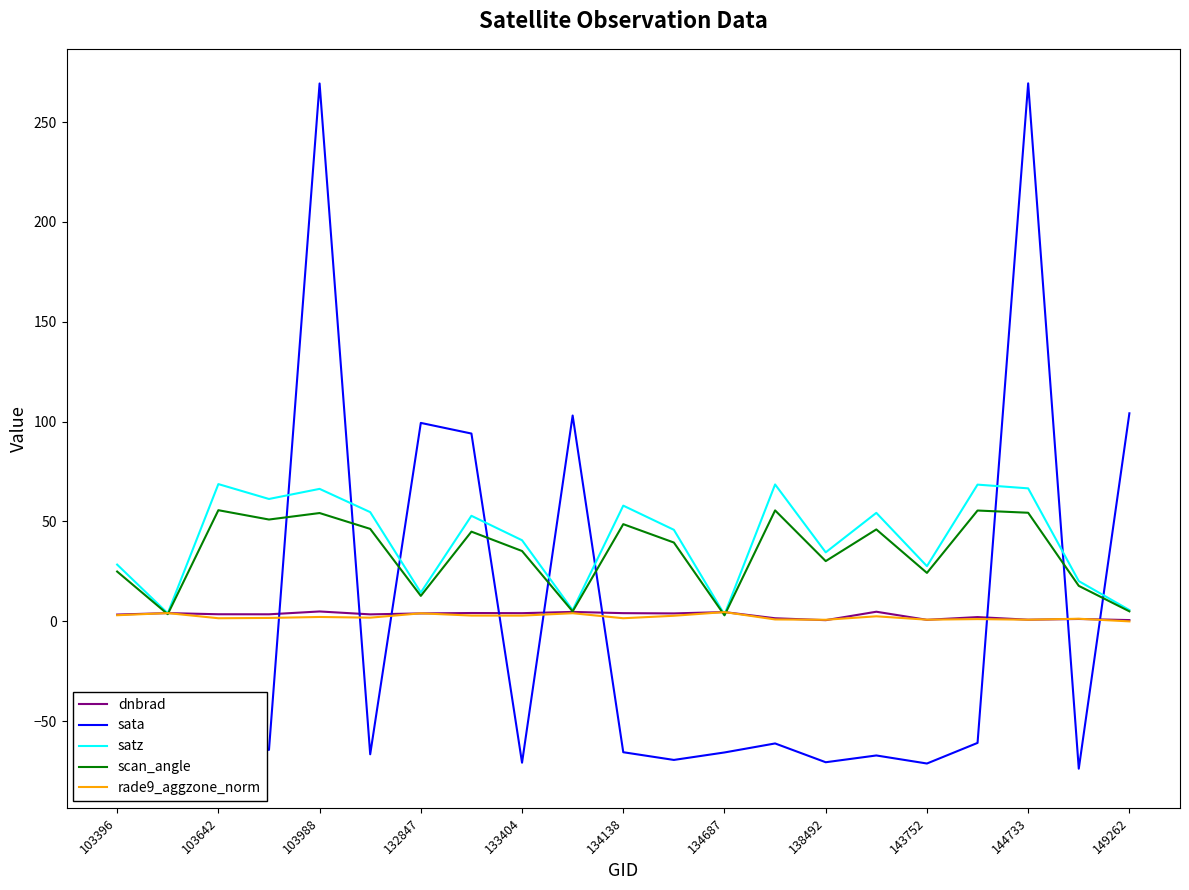

The dnbrad series shows 3.4 at 103396. True or false?

True